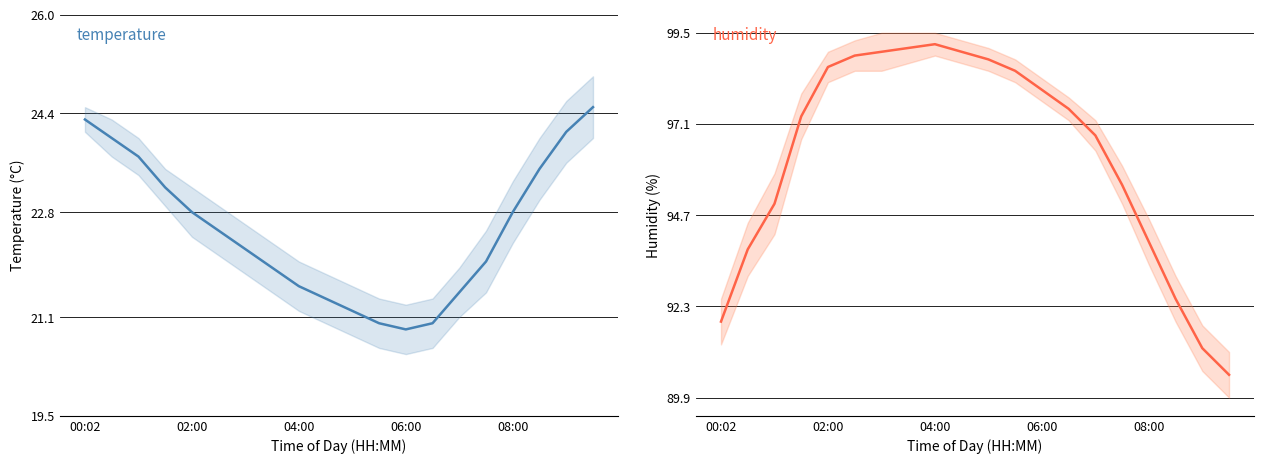

True or false: humidity has a value of 98.8 at 10.

True